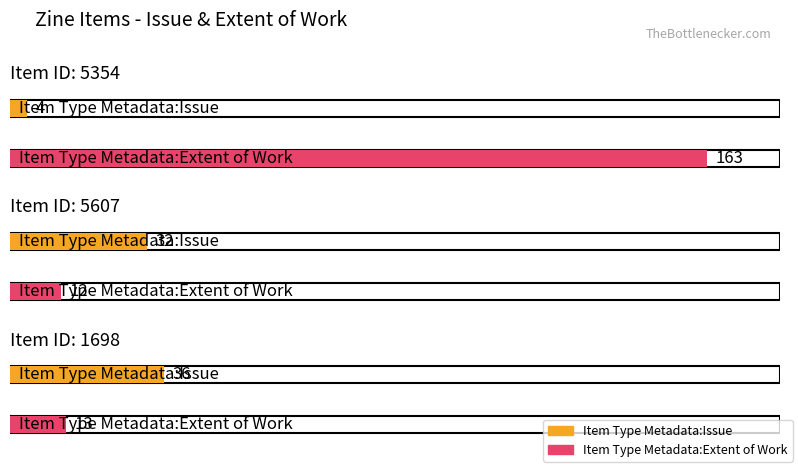

What is the difference between the Item Type Metadata:Issue values at 1698 and 5354?

32